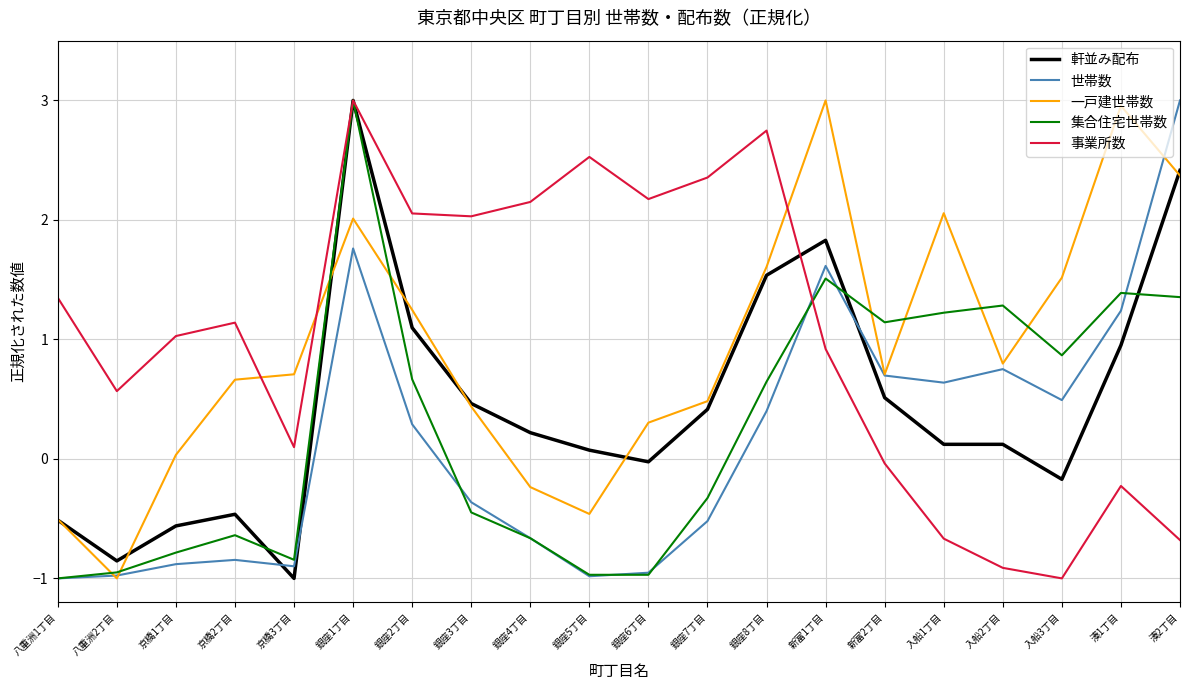

Where do 事業所数 and 世帯数 first cross each other?

銀座8丁目 and 新富1丁目